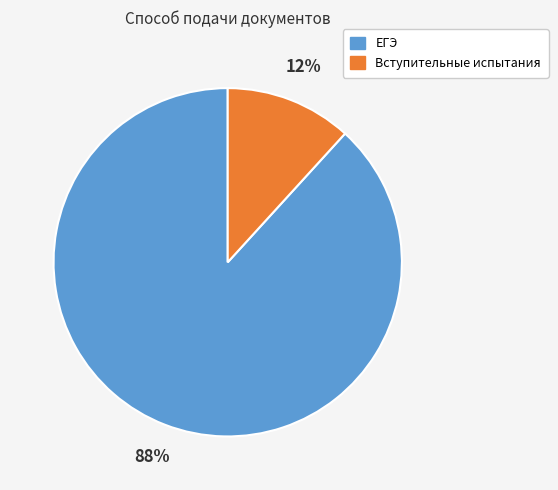

What percentage is the ЕГЭ slice, to the nearest percent?

88%